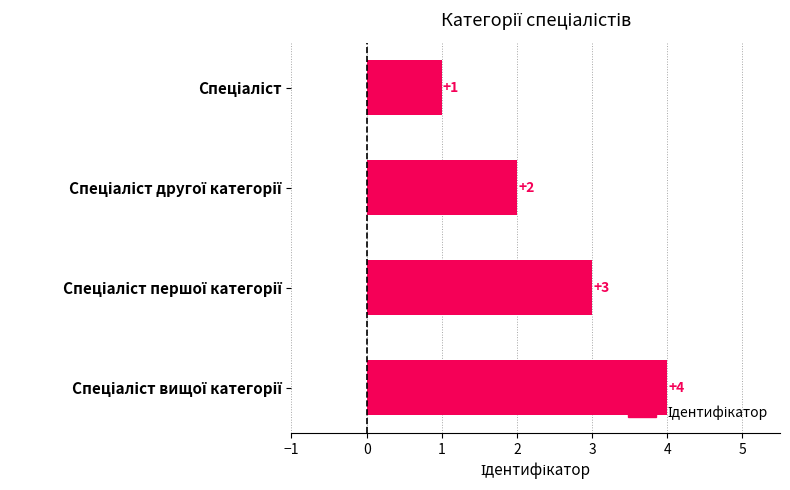

What is the maximum value shown in the chart?

4